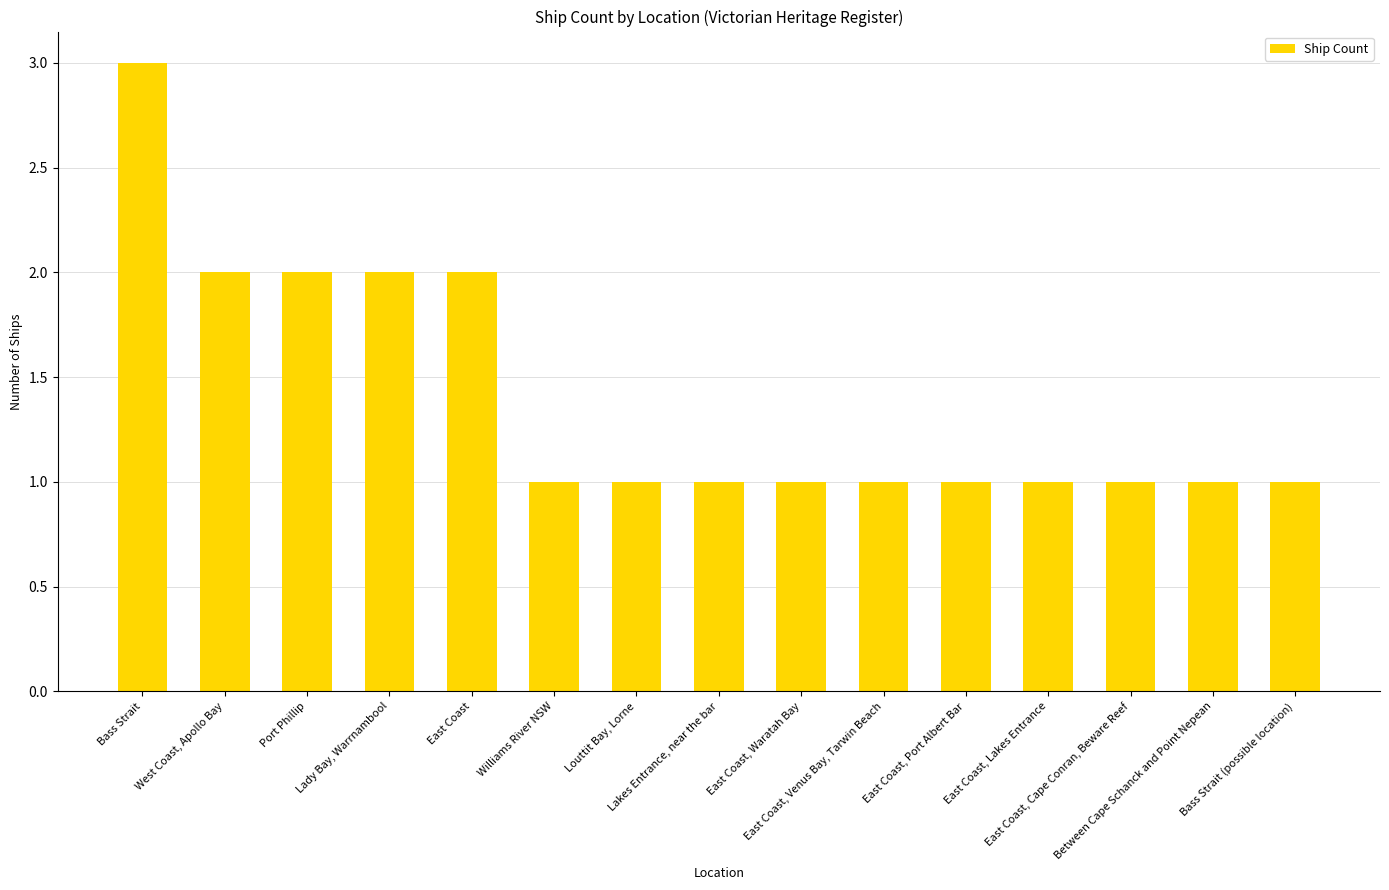

What is the value of the 7th bar from the left?

1